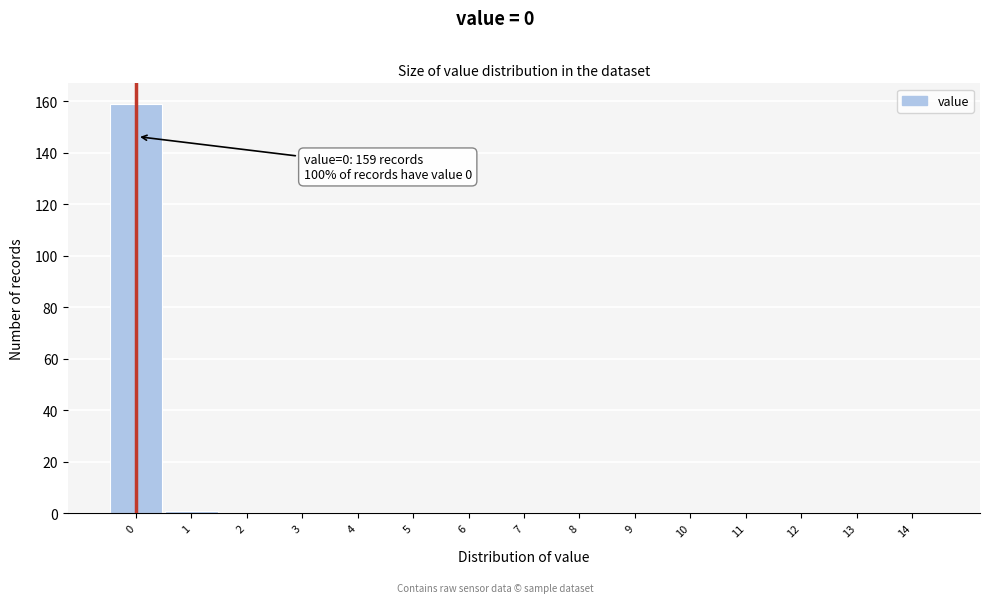

Reading left to right, extract all data points from this chart.

0=159	1=1	2=0	3=0	4=0	5=0	6=0	7=0	8=0	9=0	10=0	11=0	12=0	13=0	14=0